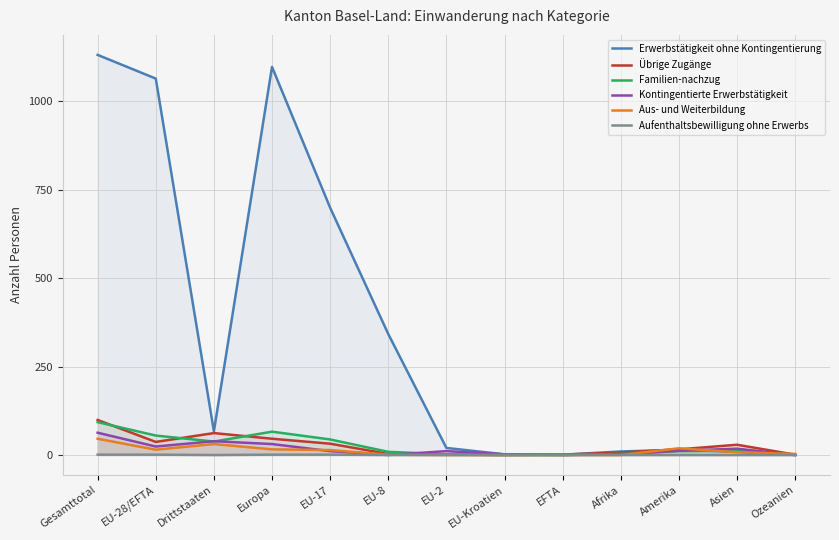

True or false: Aufenthaltsbewilligung ohne Erwerbs has a value of 1 at EU-17.

False